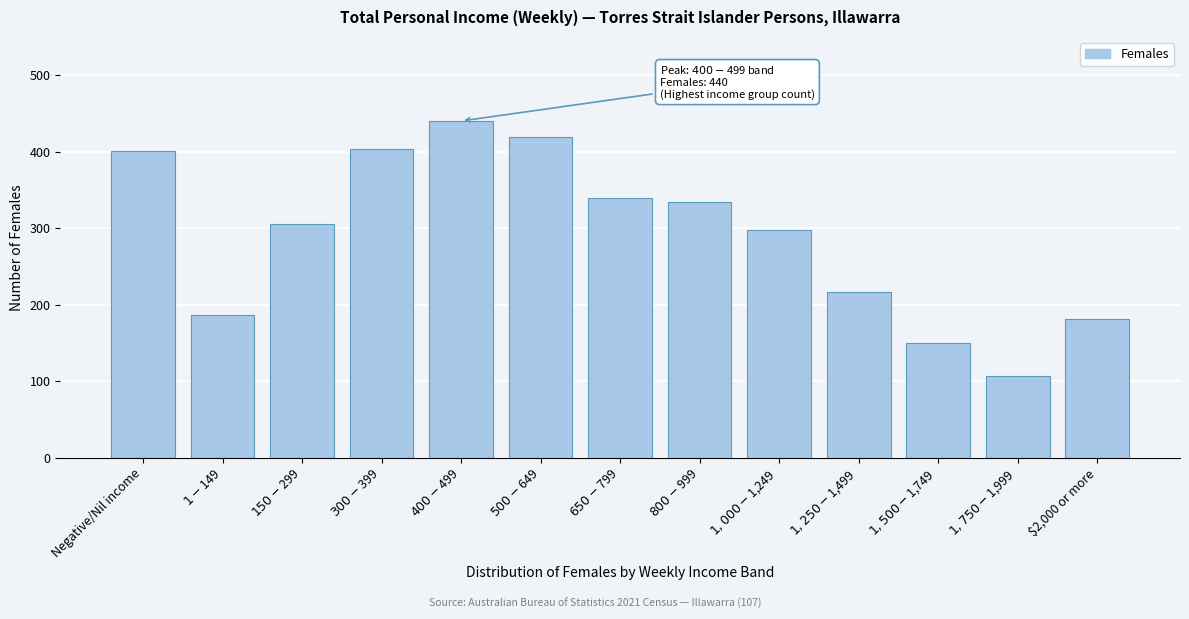

Reading left to right, list all the values displayed in this chart.

401	187	306	404	440	419	339	334	297	217	150	107	181